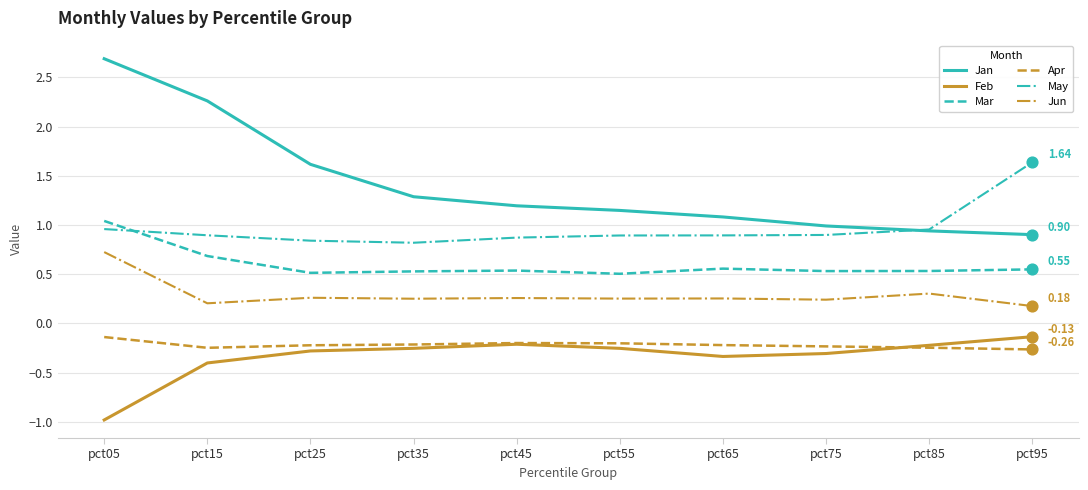

What is the spread (max minus min) of values at pct15?

2.7